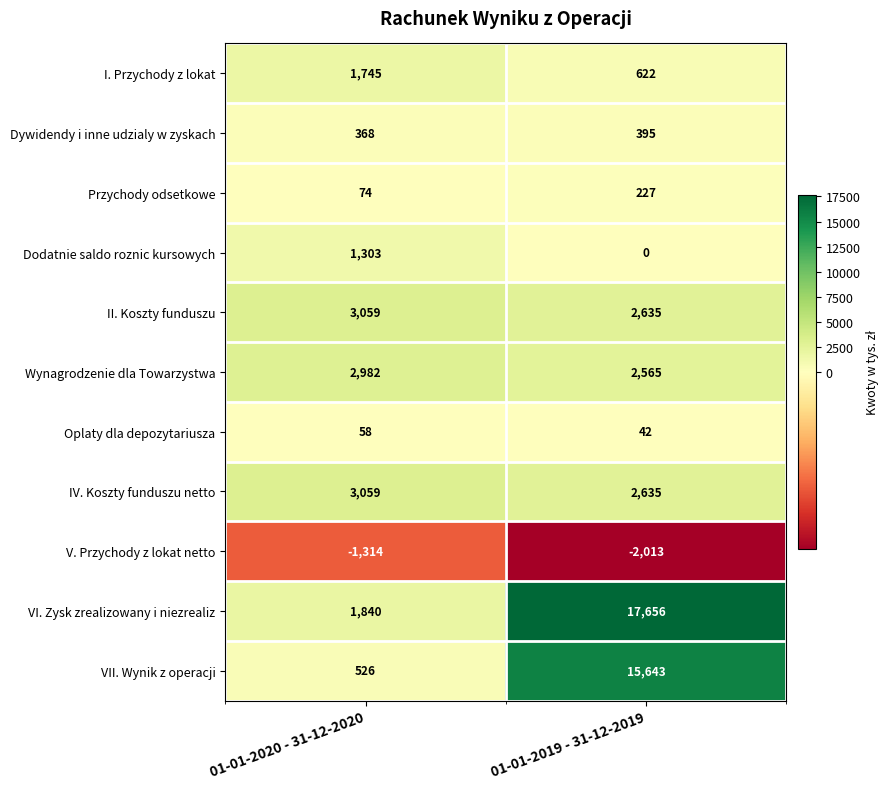

At how many categories does at least one series exceed 6569?

1